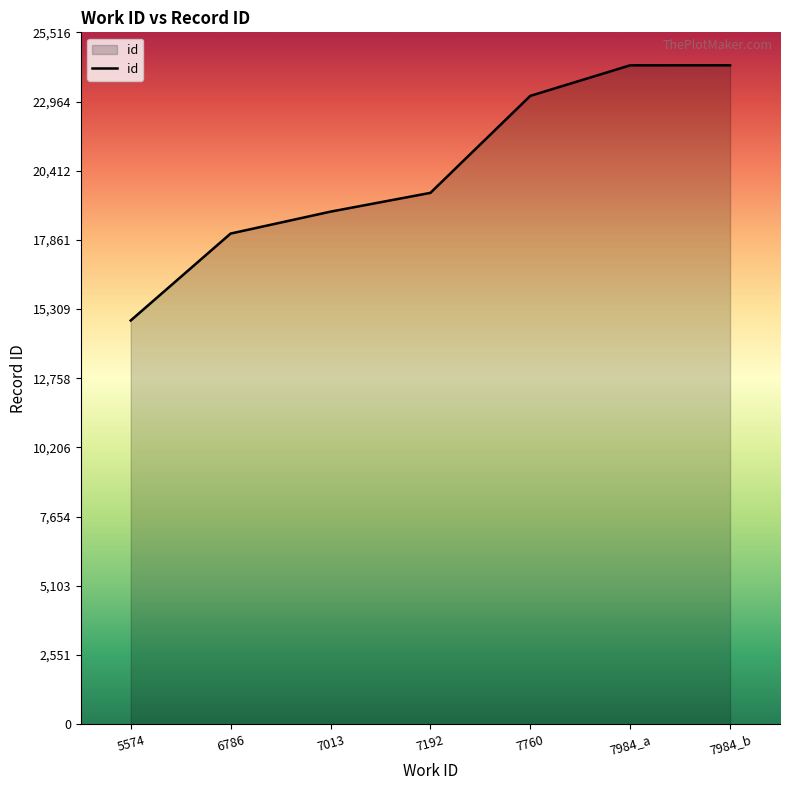

True or false: there are more than 1 points higher than both neighbors.

False